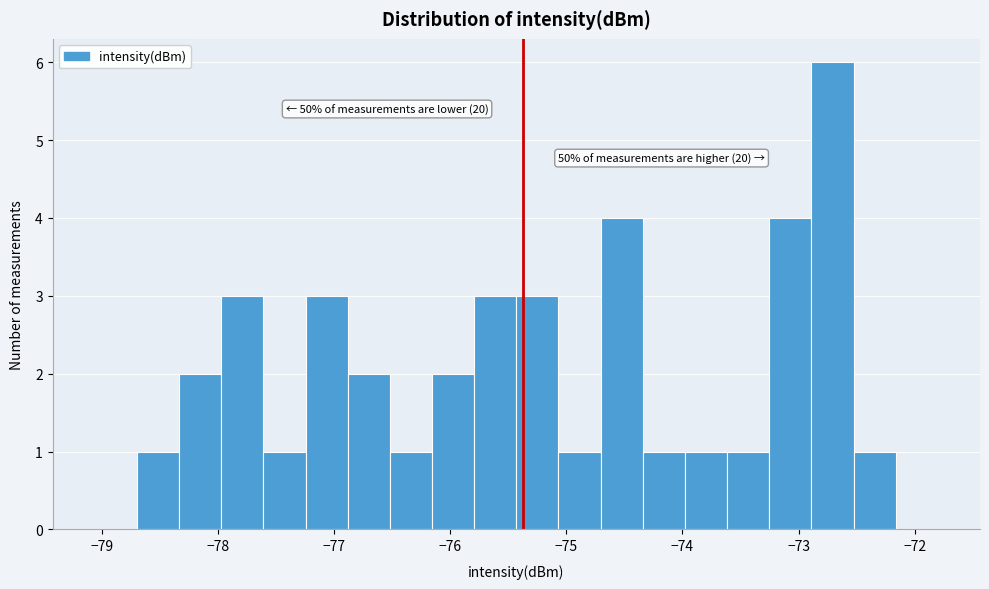

Around what value on the x-axis is the tallest bar? Give the approximate position of its centre, as read against the axis.

-72.7